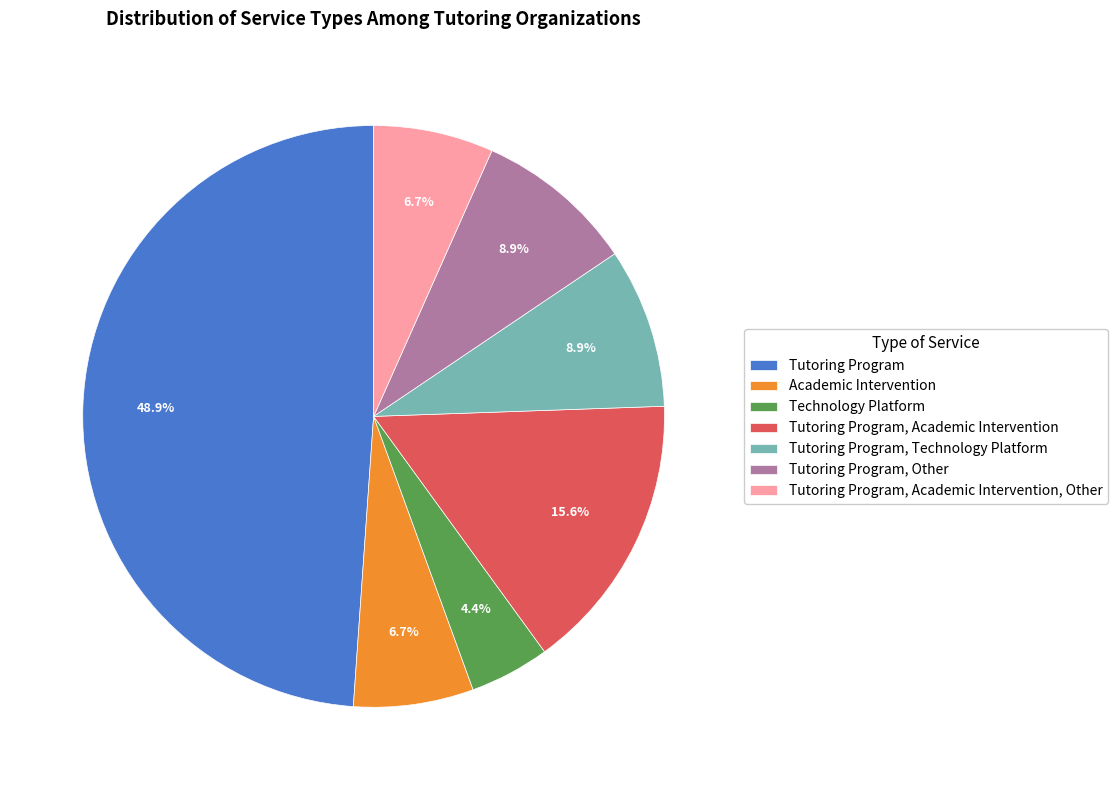

Is the sum of Tutoring Program, Technology Platform and Tutoring Program, Academic Intervention greater than half?

No